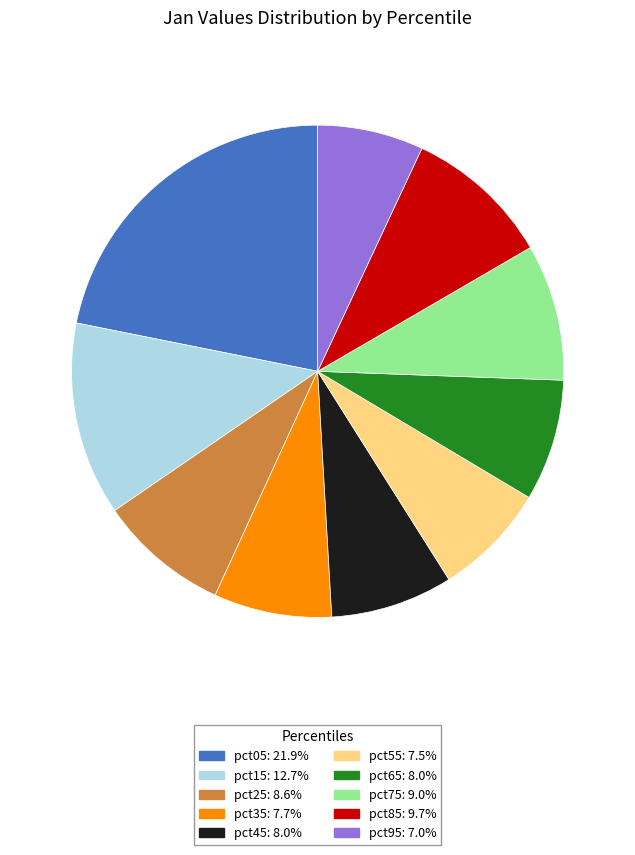

Which has a higher value, pct15 or pct45?

pct15